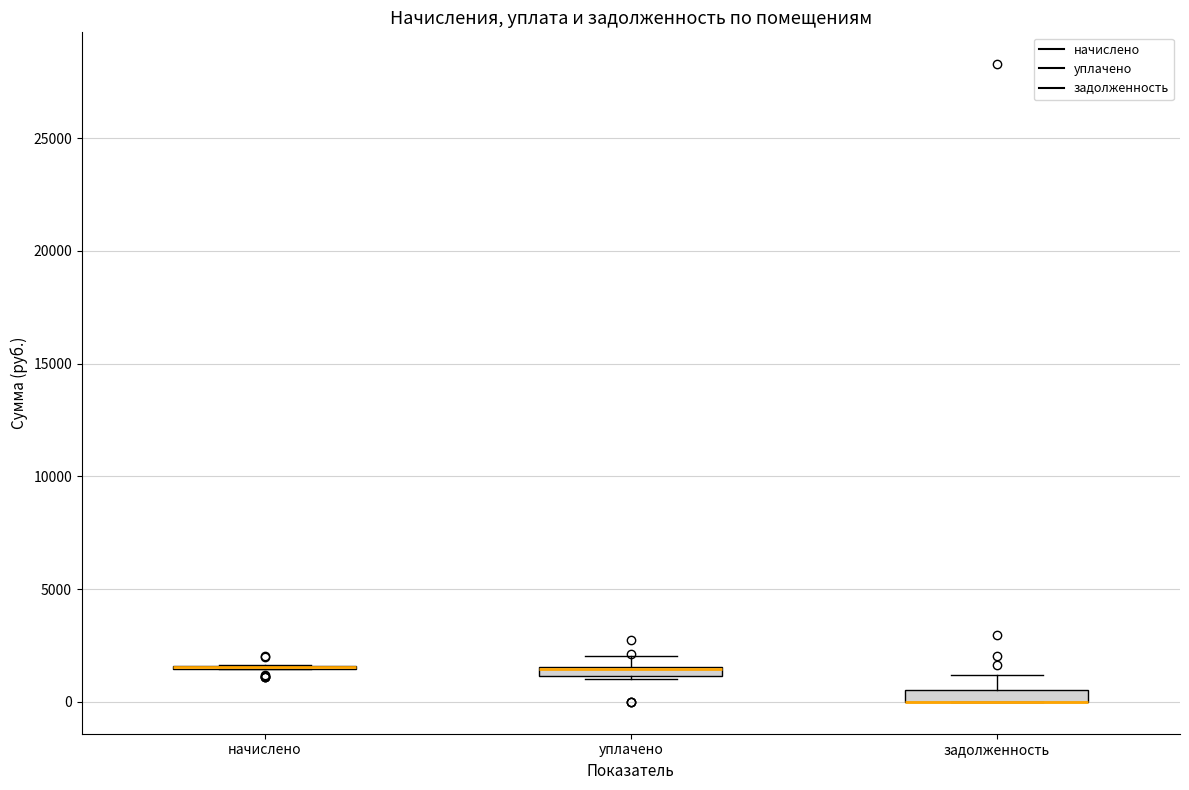

Where is the upper edge of the box for задолженность on the y-axis? The values are not printed on the chart, so give them approximately, as read against the axis.

500